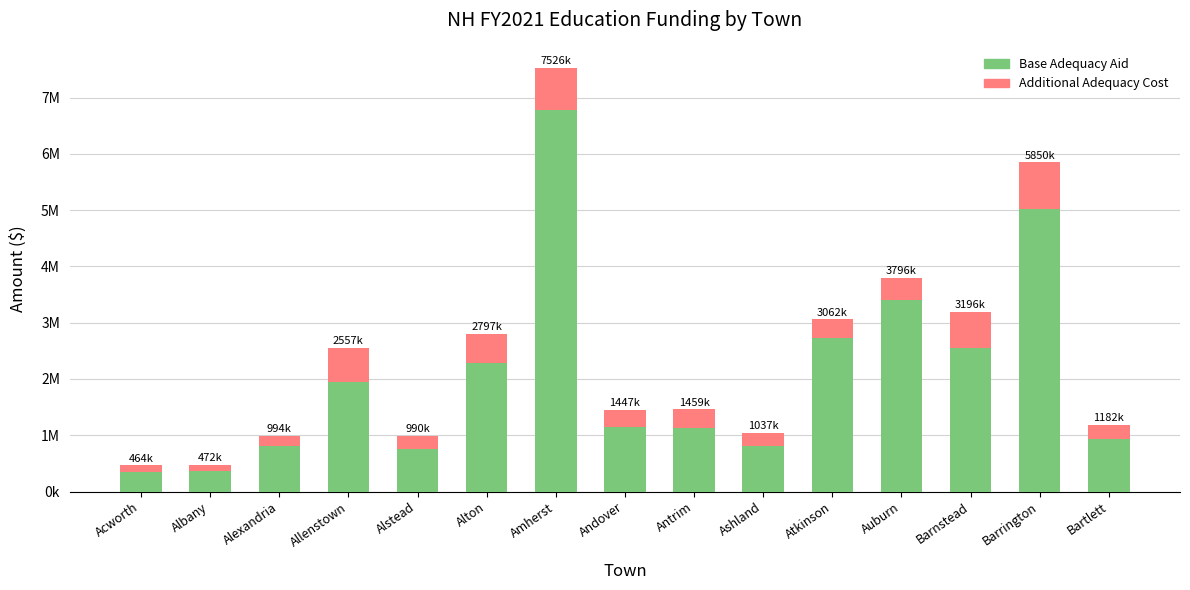

Between Albany and Ashland, which is larger?

Ashland